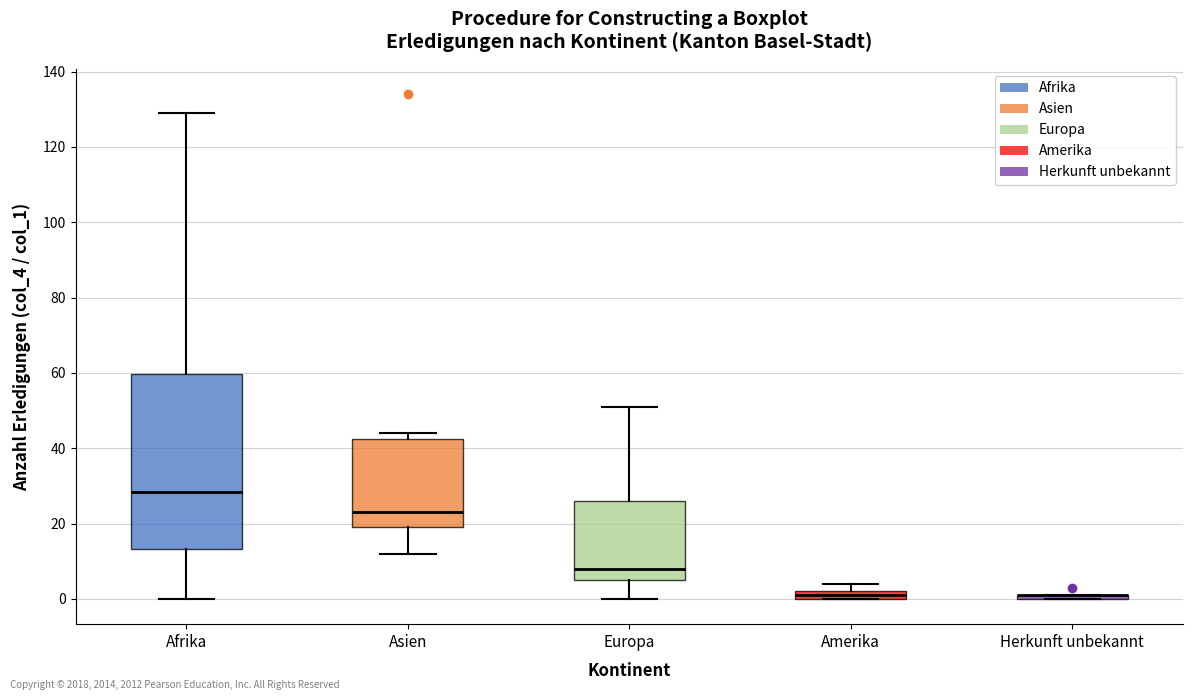

Where is the upper edge of the box for Herkunft unbekannt on the y-axis? The values are not printed on the chart, so give them approximately, as read against the axis.

2